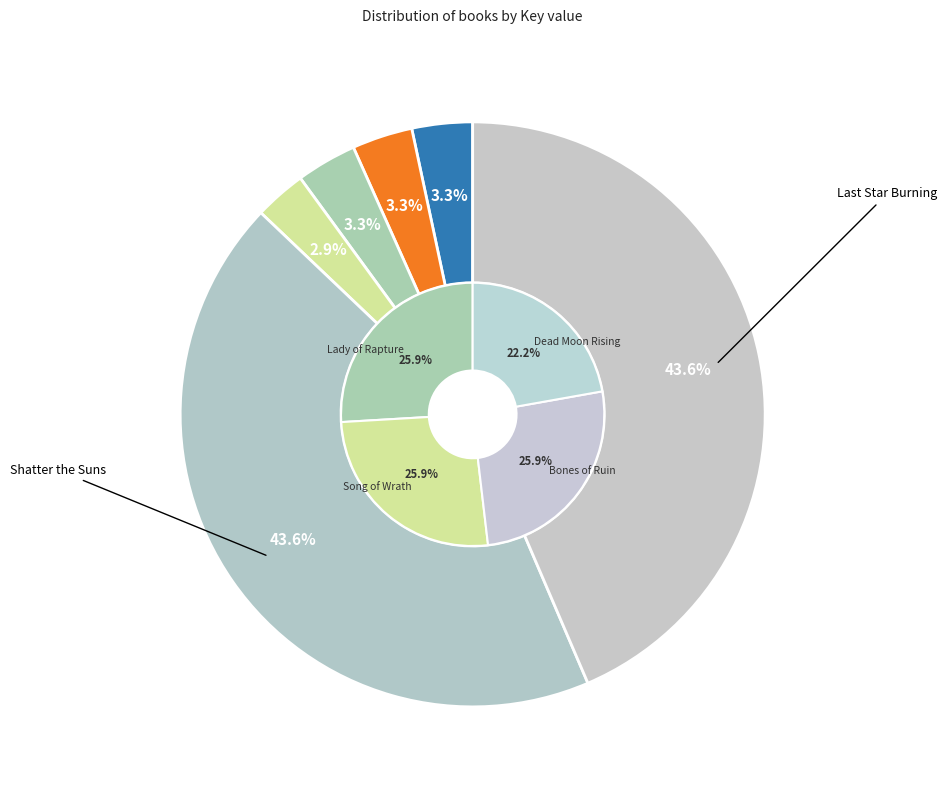

To the nearest percent, what is the difference between the largest and smallest slice percentages?

41%